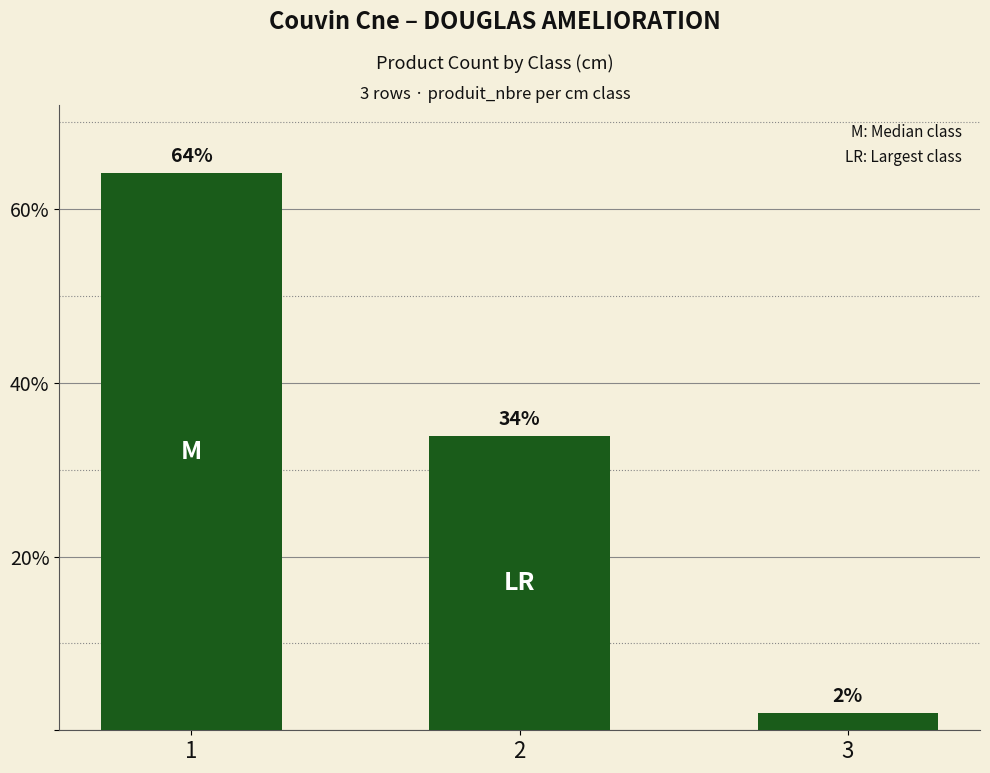

Does the chart contain stacked bars?

No